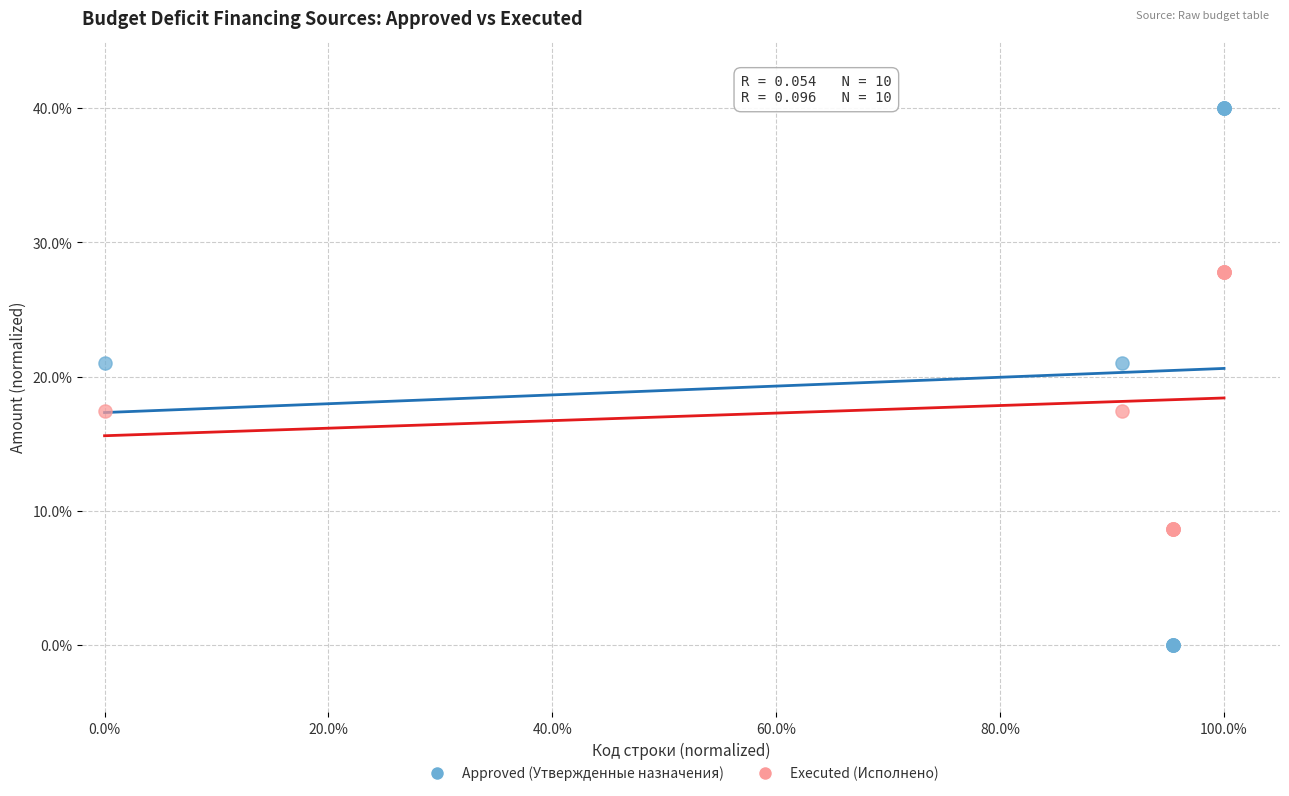

Which series has the largest Y range (max minus min)?

Approved (Утвержденные назначения)